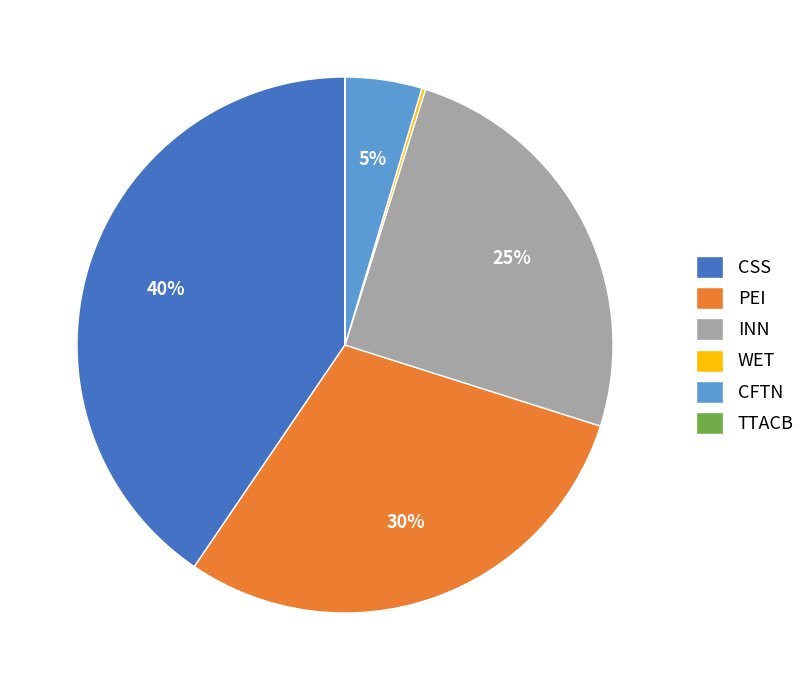

Is INN the majority of the pie?

No